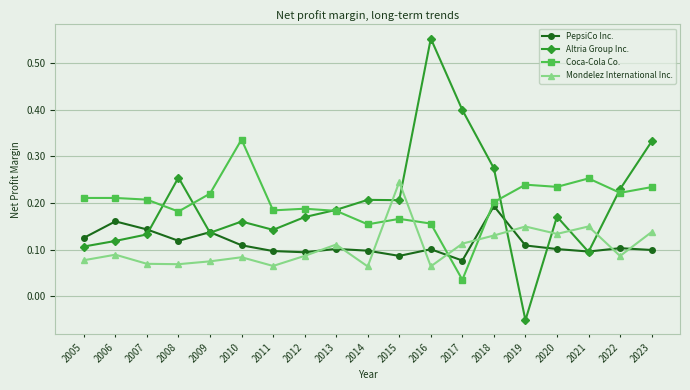

Is the value of Altria Group Inc. at 2020 greater than the value of Mondelez International Inc. at 2016?

Yes